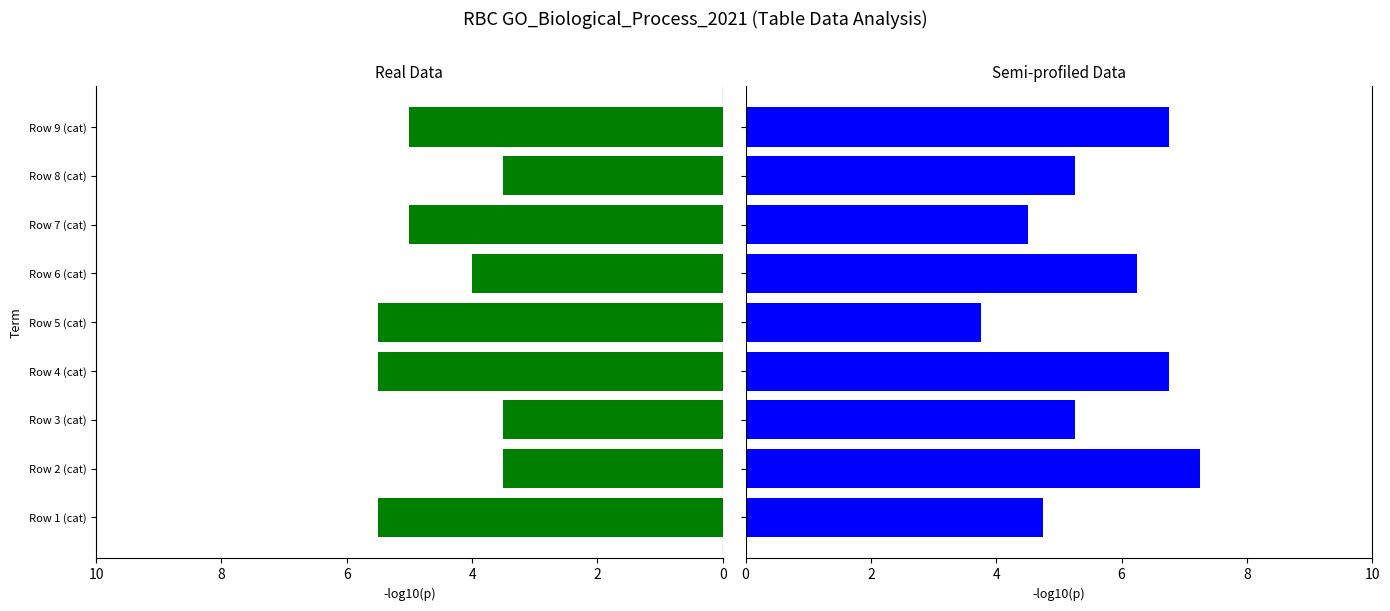

At Row 4 (cat), list the series in order from smallest to largest.

Real Data, Semi-profiled Data